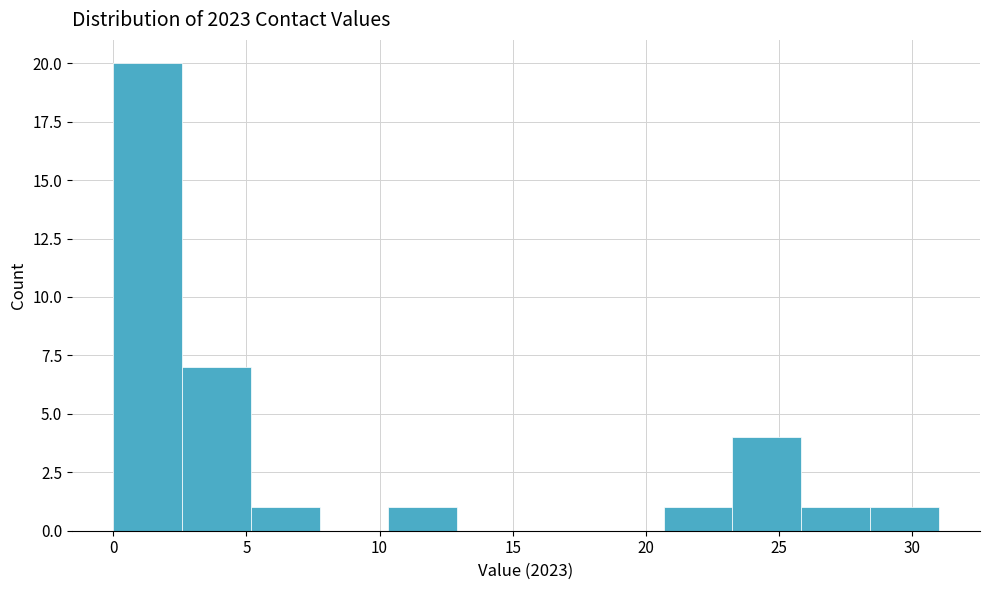

How tall is the bar that spans 20.5 to 23.5 on the x-axis? Neither the bar edges nor the heights are printed on the chart, so give them approximately, as read against the axes.

1